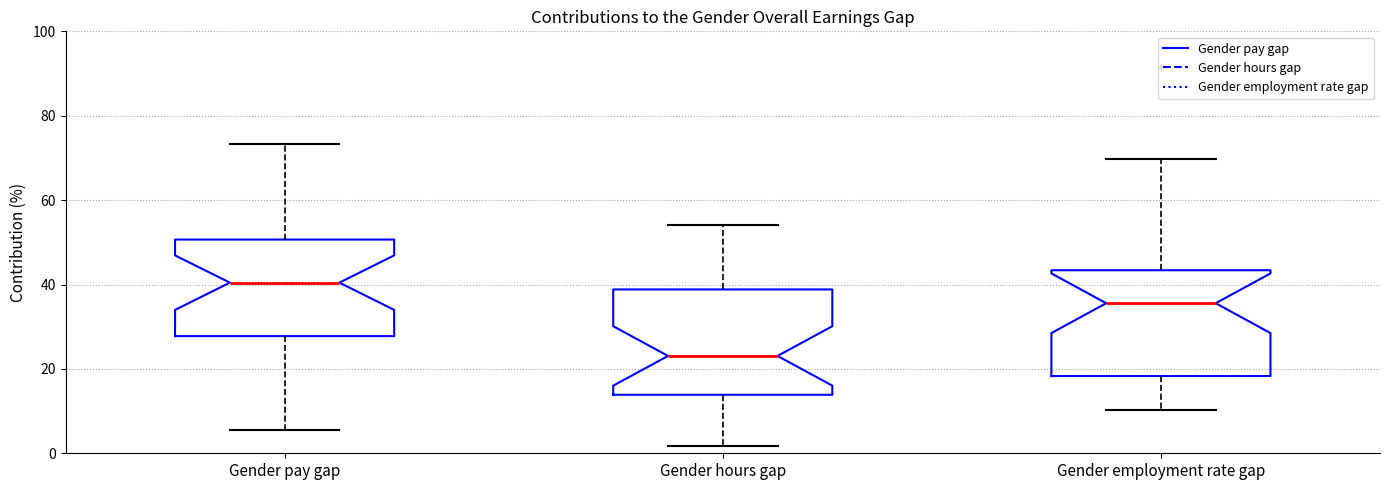

Reading left to right, transcribe this box plot: for each box, give where its median line is, the range the box spans, and where its two whiskers end, as read against the y-axis. The values are not printed on the chart, so give them approximately, as read against the axis.

Gender pay gap: median 40, box 28 to 50, whiskers 6 to 74
Gender hours gap: median 24, box 14 to 38, whiskers 2 to 54
Gender employment rate gap: median 36, box 18 to 44, whiskers 10 to 70